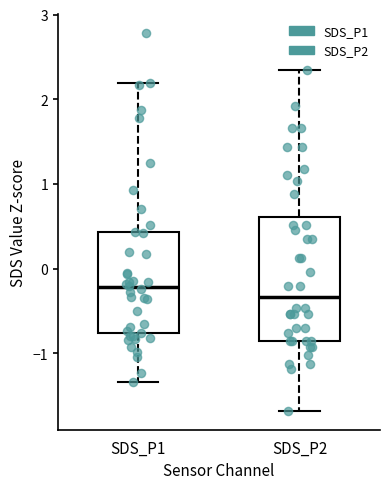

Comparing the boxes themselves (not the whiskers), which one is the tallest?

SDS_P2